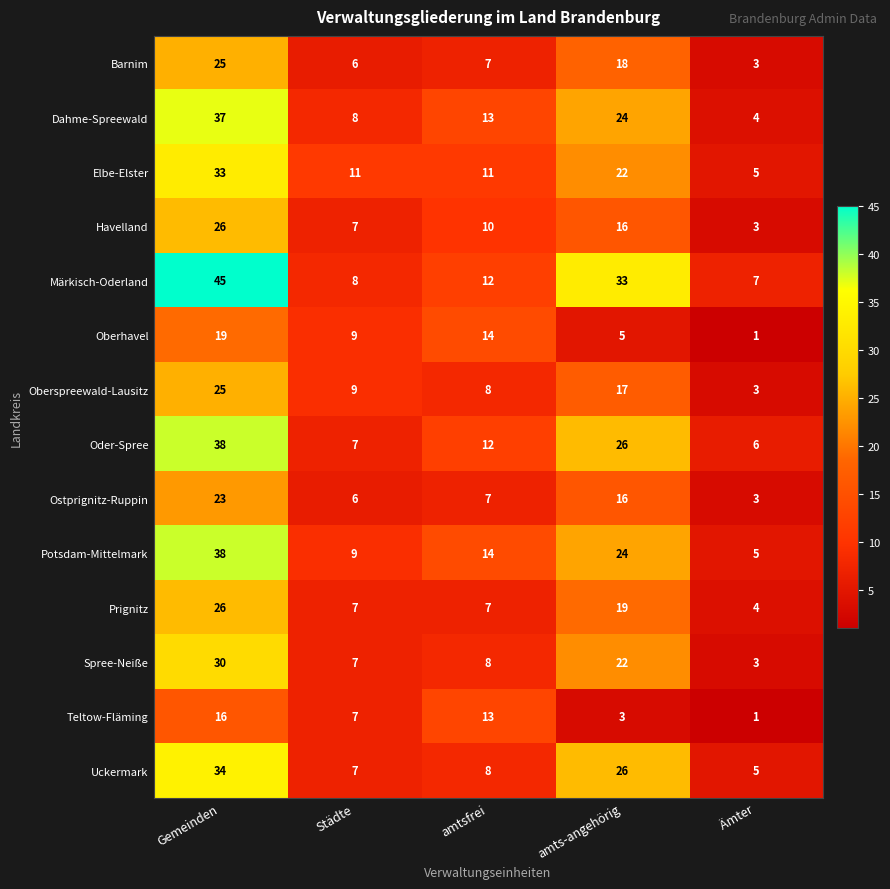

Which series has the largest total across all categories?

Märkisch-Oderland